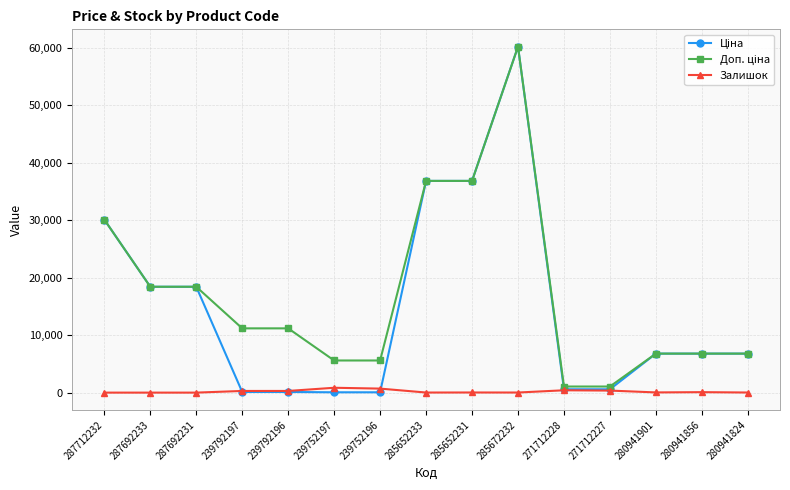

Which label corresponds to the largest value in the chart?

285672232